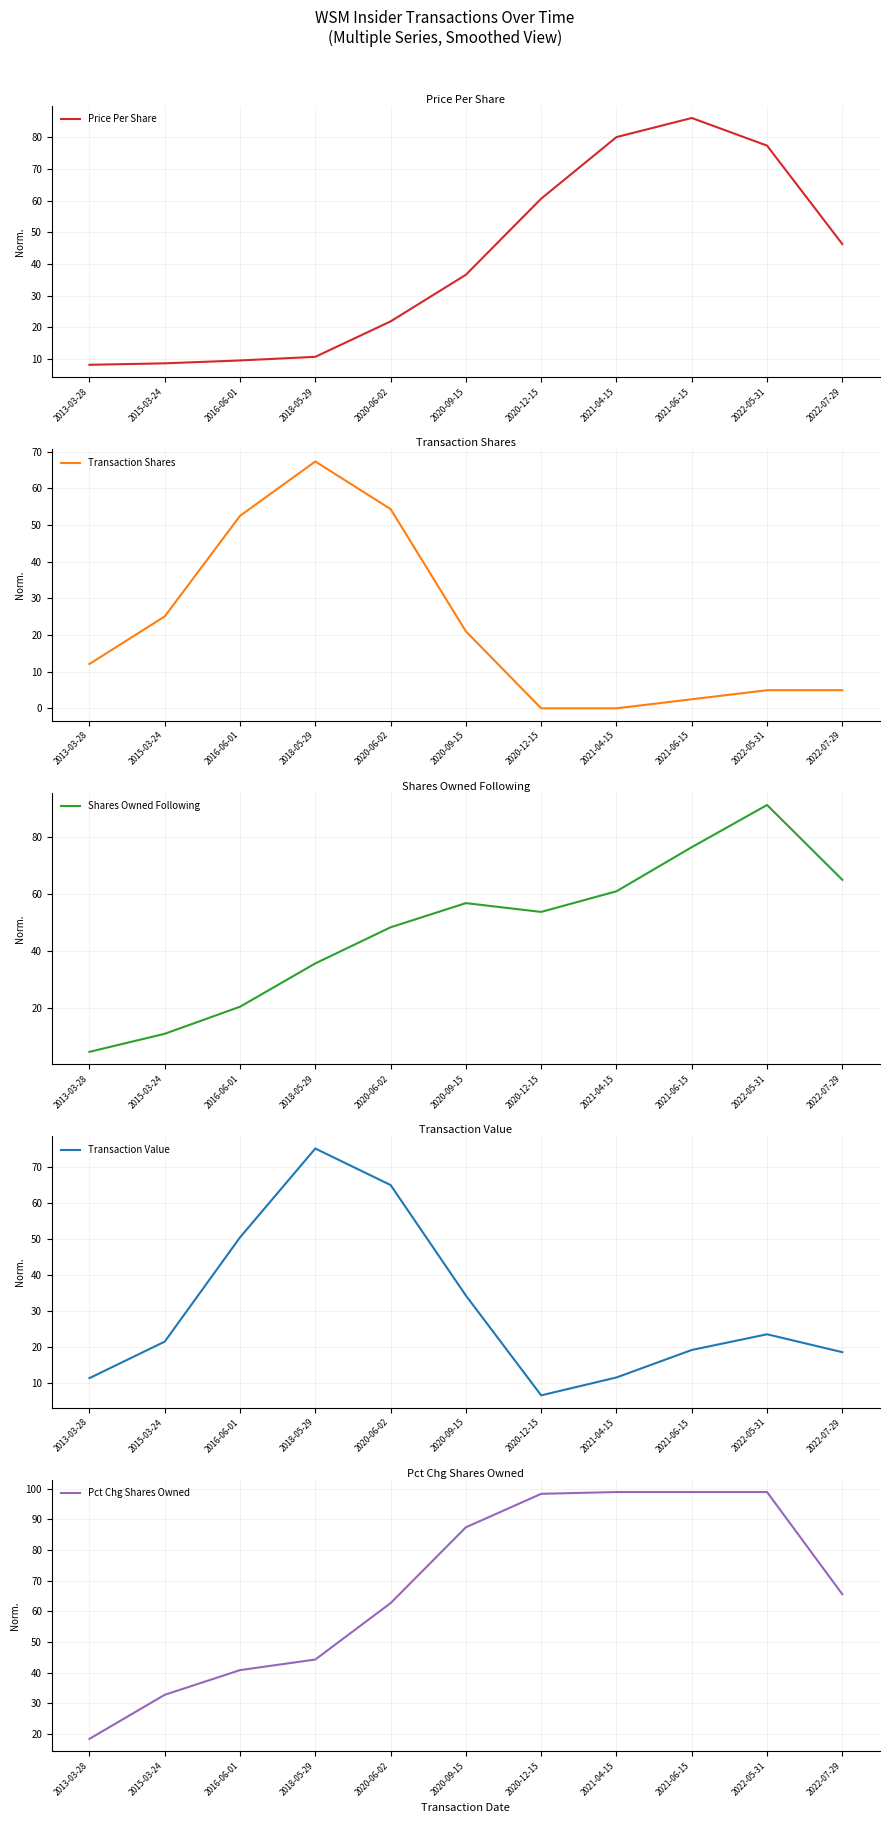

What is the highest value of the Pct Chg Shares Owned series?

98.9